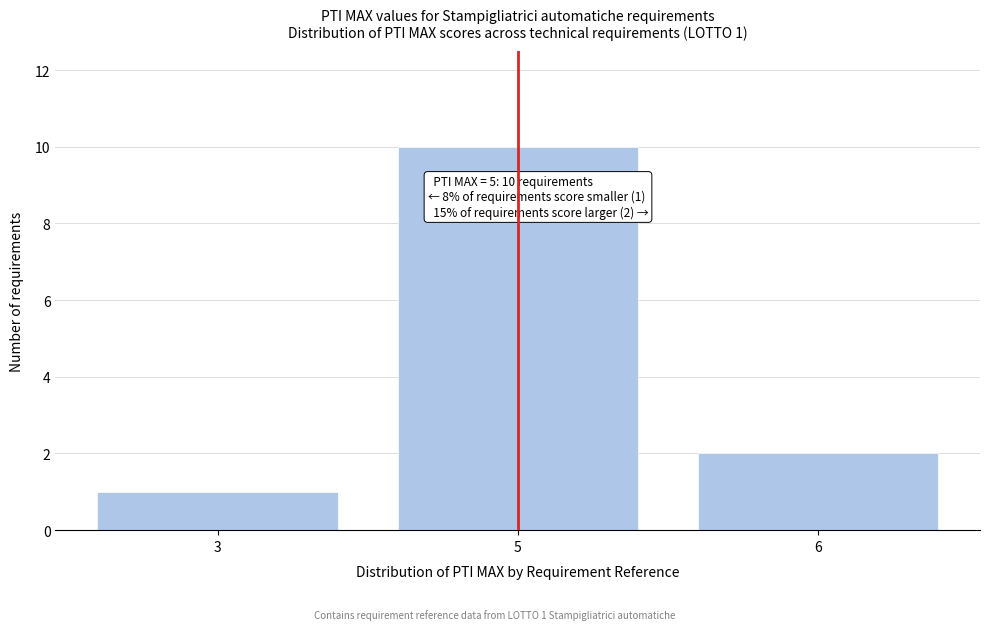

Reading right to left, list all the values displayed in this chart.

6=2	5=10	3=1